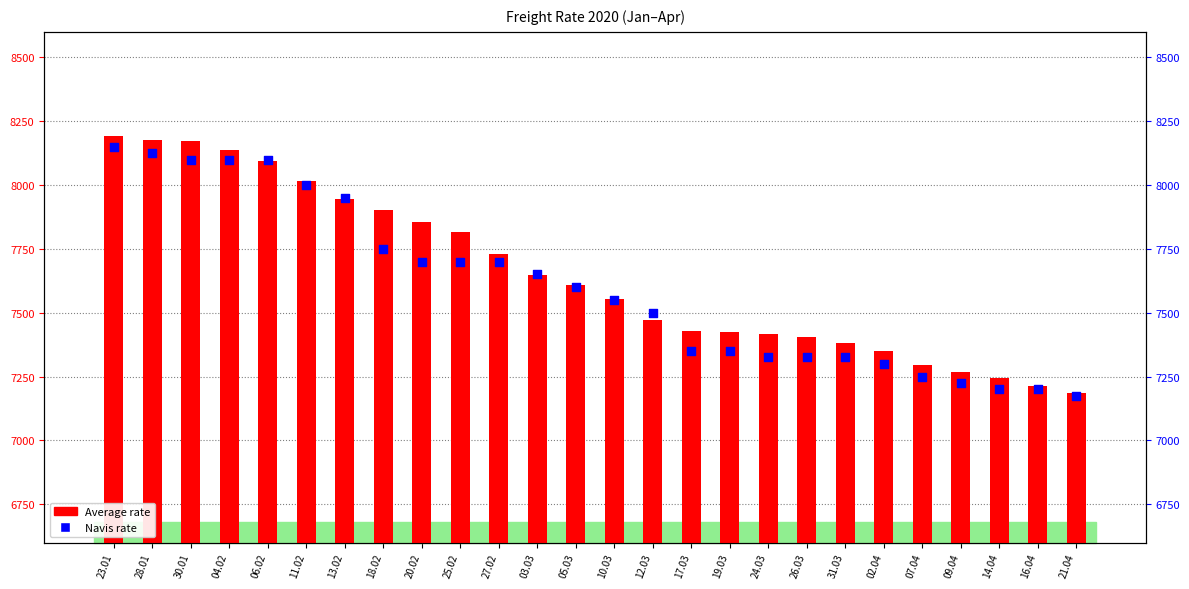

At which category is the sum across all series the highest?

23.01